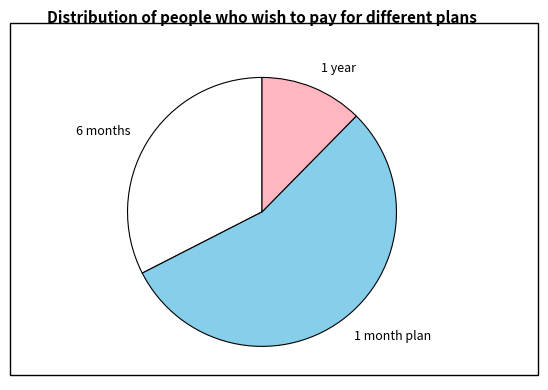

Does any single category account for the majority?

Yes